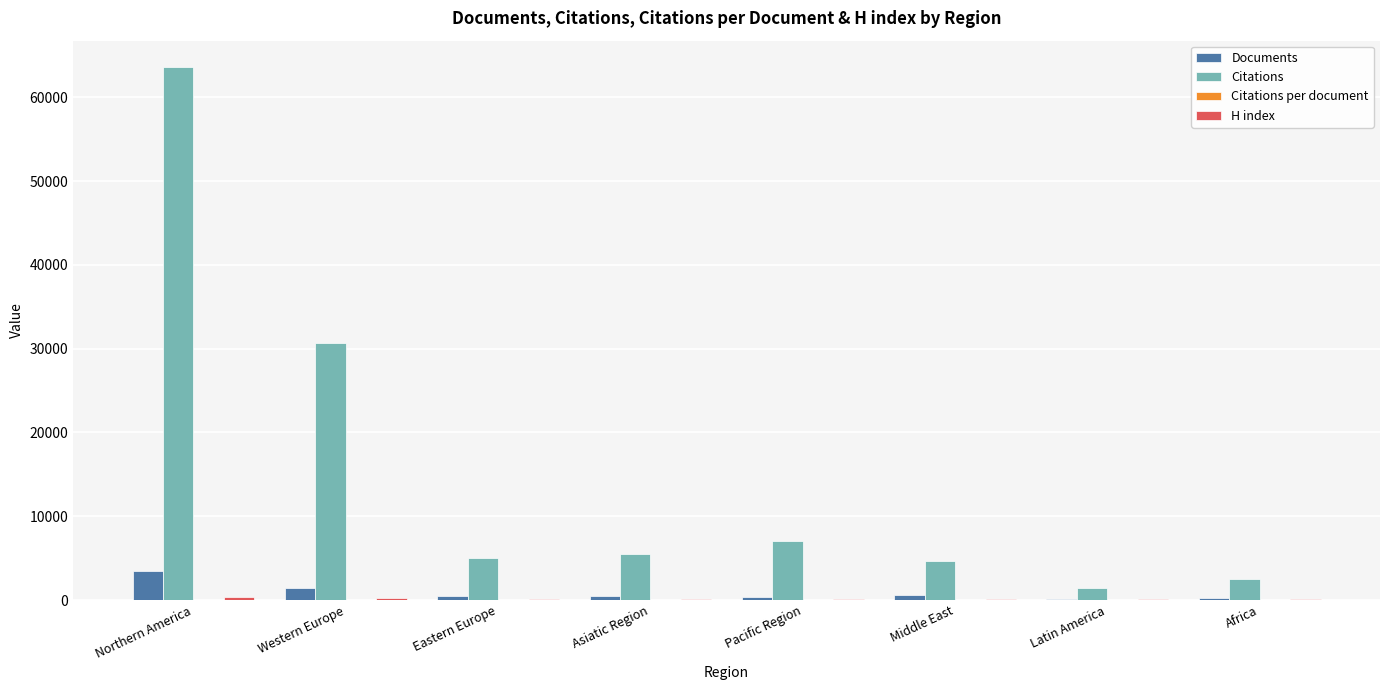

What is the sum of the Citations values at Latin America and Middle East?

6072.0